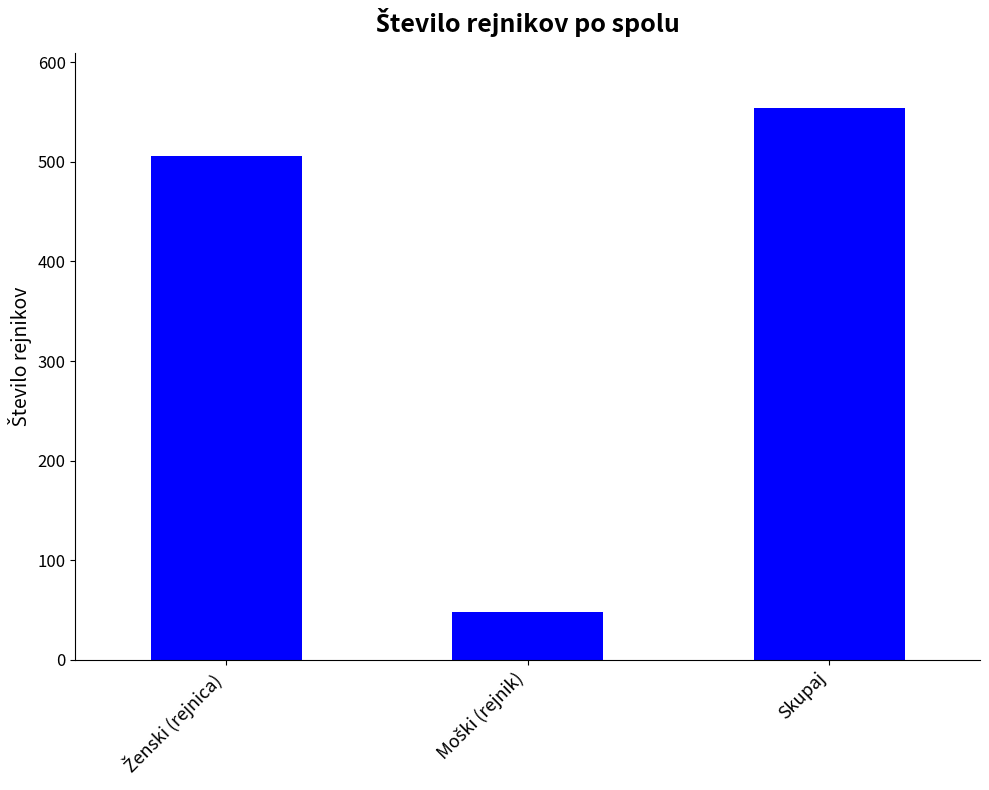

What is the average value?

369